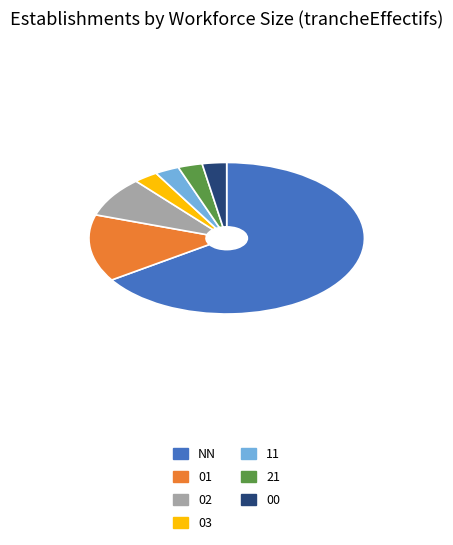

What is the largest slice in the pie chart?

NN